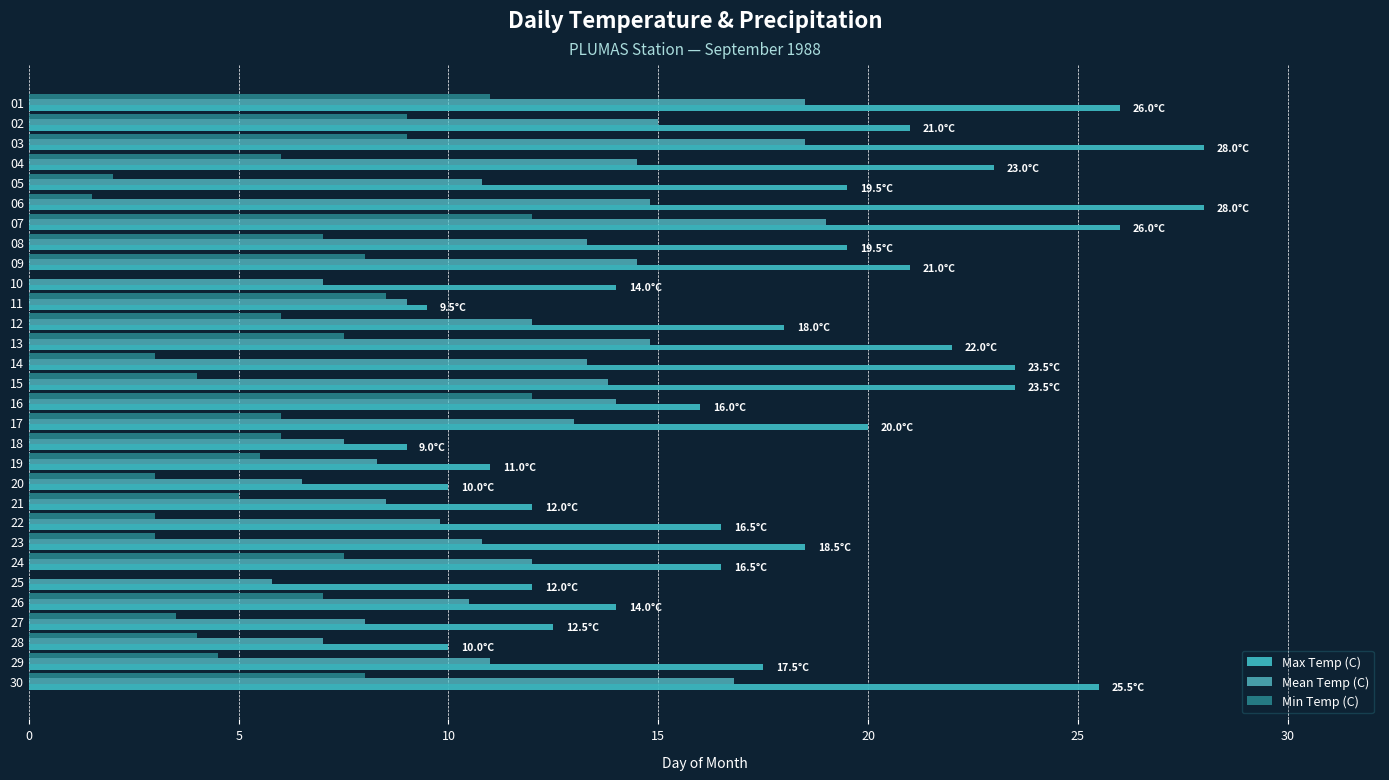

Count the number of data series in this chart.

3